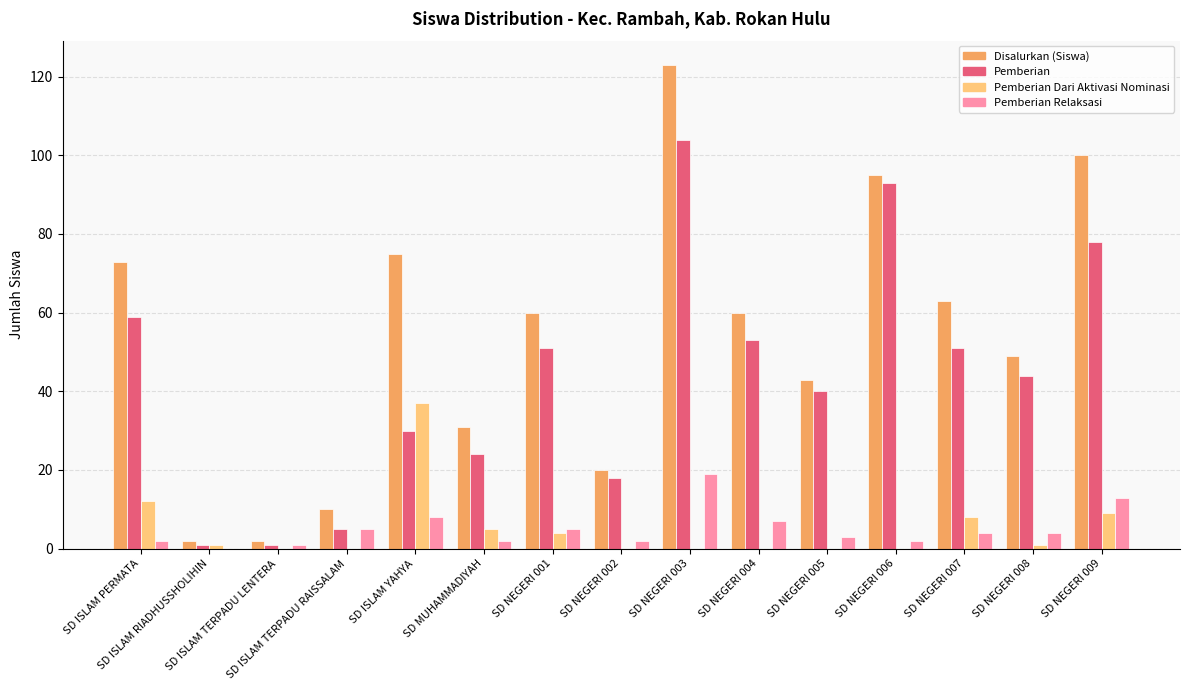

What is the sum of all Pemberian values?

652